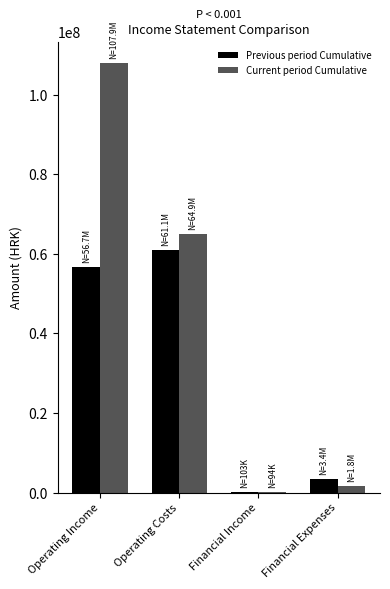

What is the spread (max minus min) of values at Financial Income?

8913